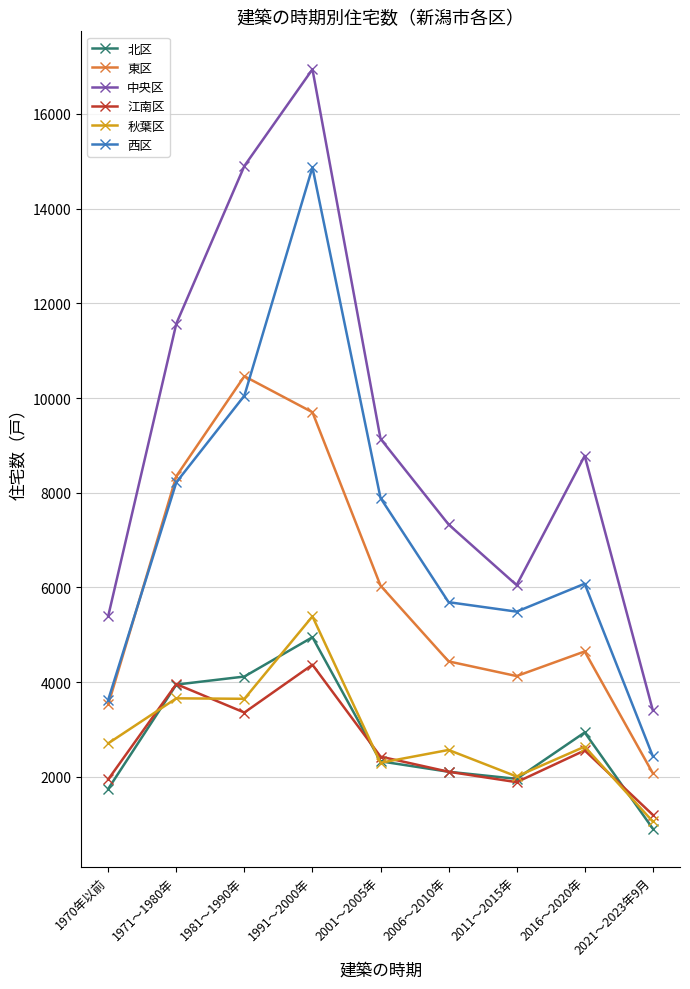

Which series changed the most between 1981～1990年 and 2001～2005年?

中央区